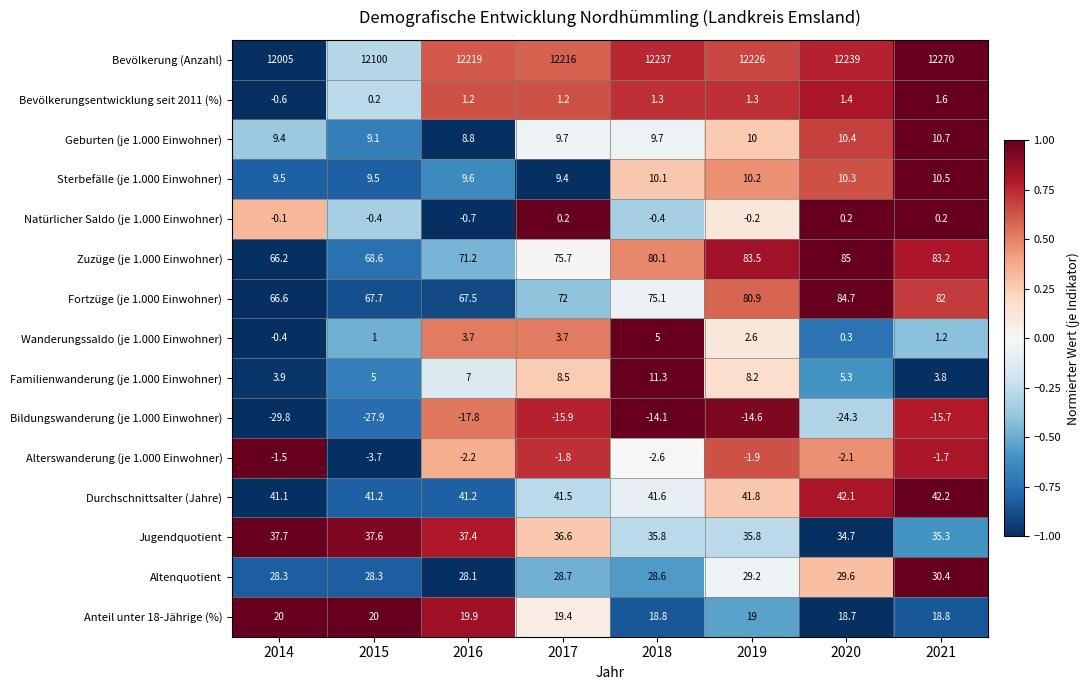

Which series changed the most between 2014 and 2017?

Bevölkerung (Anzahl)